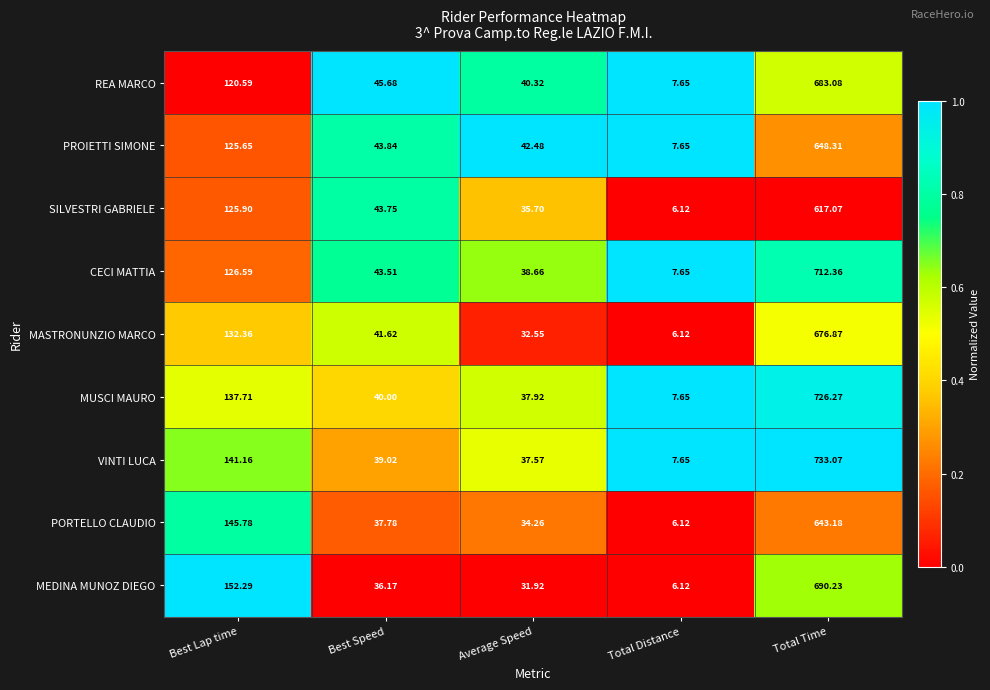

List the series in order of their peak value, lowest first.

SILVESTRI GABRIELE, PORTELLO CLAUDIO, PROIETTI SIMONE, MASTRONUNZIO MARCO, REA MARCO, MEDINA MUNOZ DIEGO, CECI MATTIA, MUSCI MAURO, VINTI LUCA